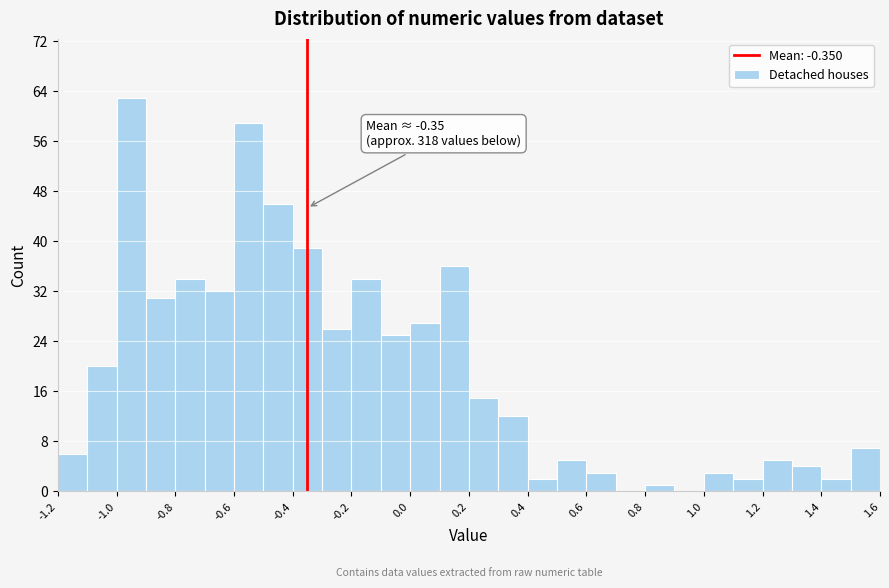

Which range on the x-axis has the tallest bar?

-1.0 to -0.9